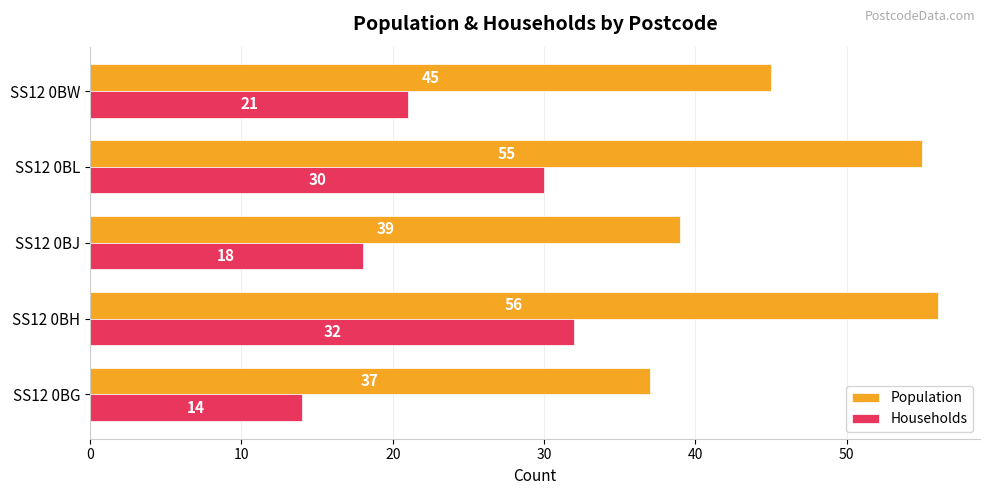

What is the average value of the Population series?

46